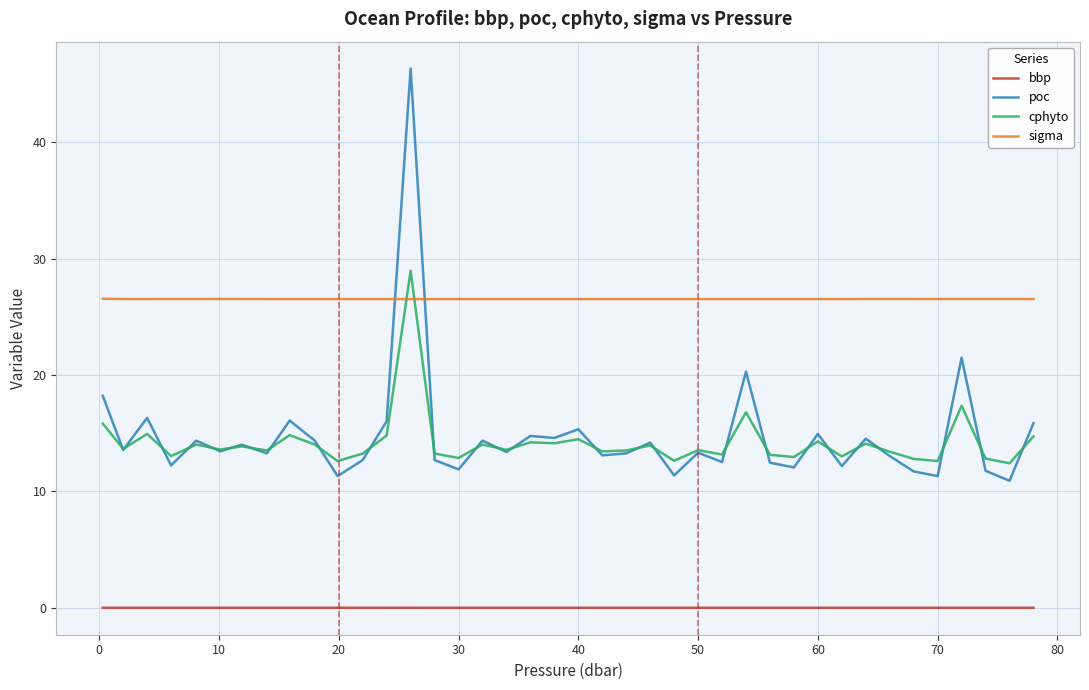

List the series in order of their peak value, lowest first.

bbp, sigma, cphyto, poc